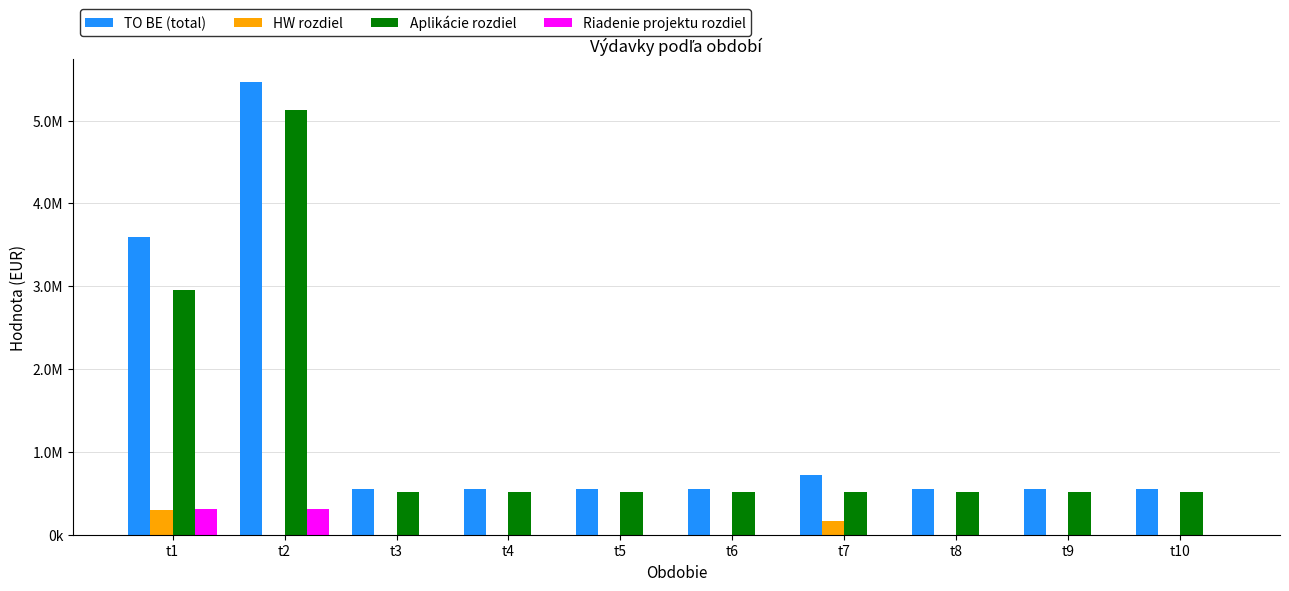

The Riadenie projektu rozdiel series shows 305667.8 at t1. True or false?

True